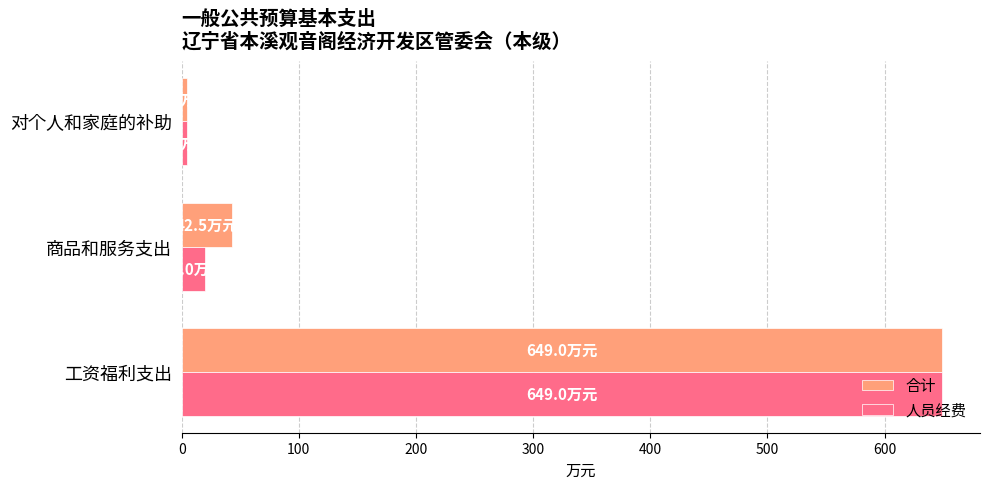

What is the difference between the highest and lowest values at 商品和服务支出?

22.5